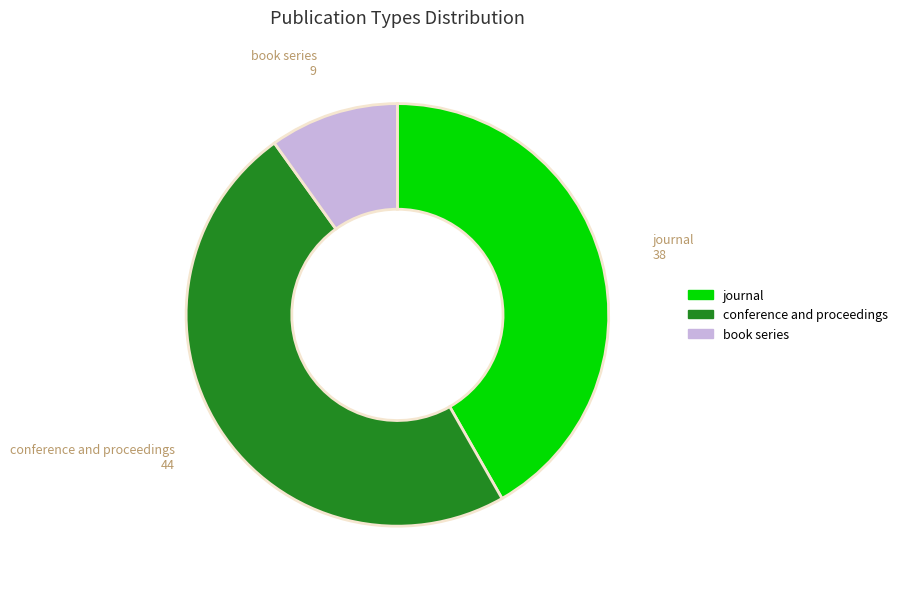

Which slice is the smallest?

book series